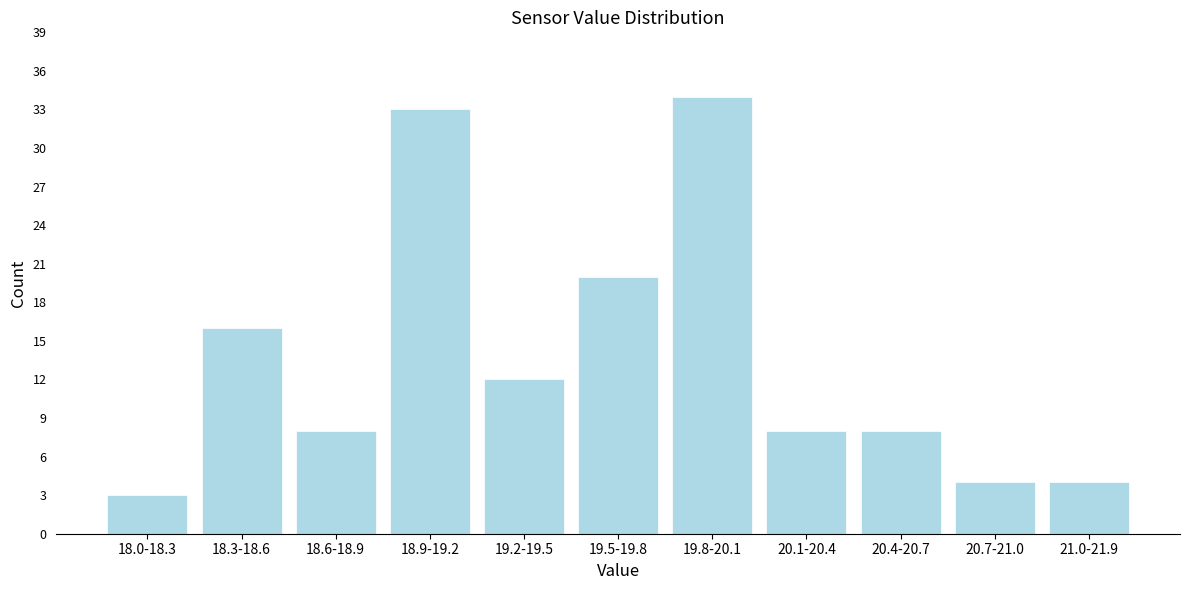

Reading right to left, what are all the values shown in this chart?

4	4	8	8	34	20	12	33	8	16	3